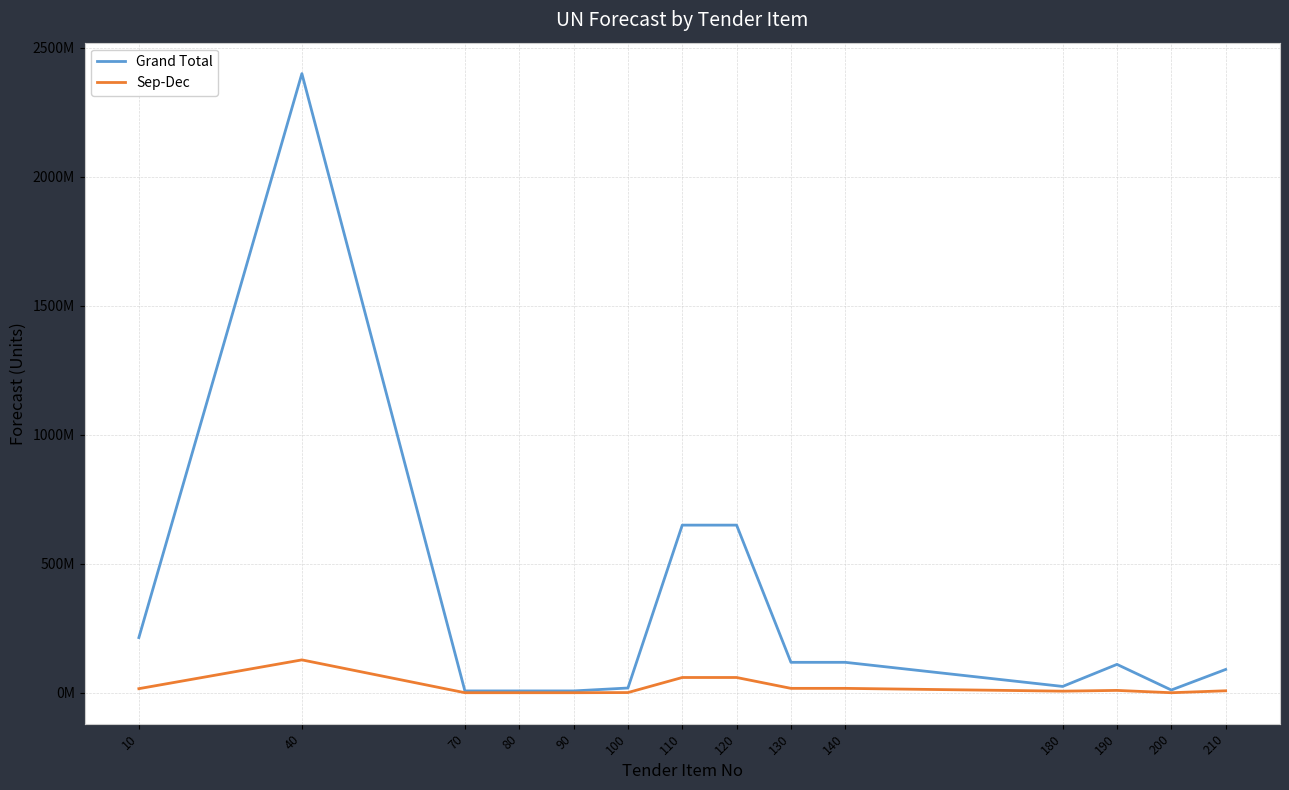

Which series has the largest total across all categories?

Grand Total